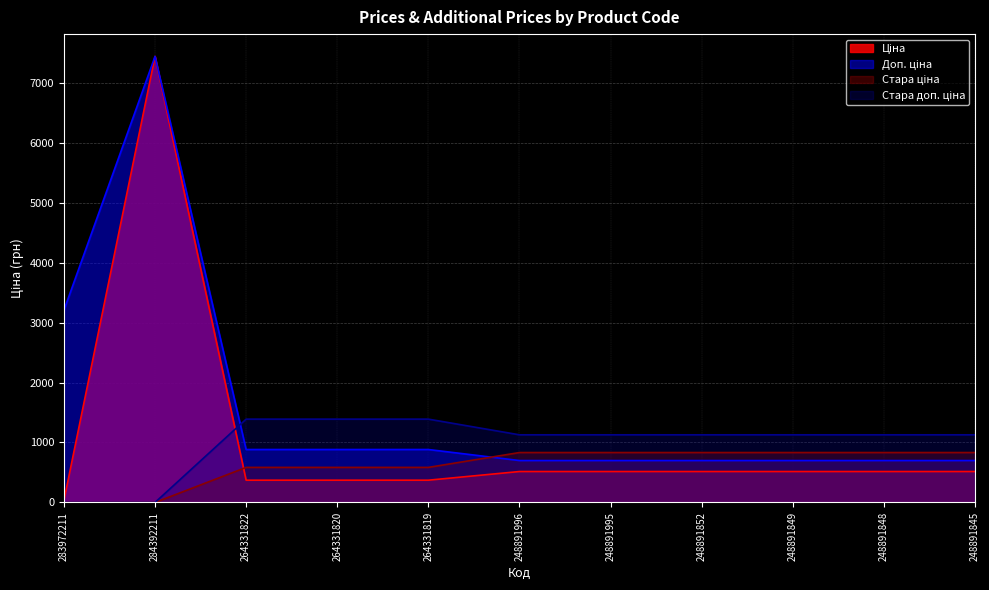

Reading left to right, transcribe all the data shown in this chart.

Ціна: 32.0	7436.2	371.4	371.4	371.4	515.8	515.8	515.8	515.8	515.8	515.8
Доп. ціна: 3205.0	7436.2	883.0	883.0	883.0	699.0	699.0	699.0	699.0	699.0	699.0
Стара ціна: 0.0	0.0	584.7	584.7	584.7	832.4	832.4	832.4	832.4	832.4	832.4
Стара доп. ціна: 0.0	0.0	1389.5	1389.5	1389.5	1128.0	1128.0	1128.0	1128.0	1128.0	1128.0